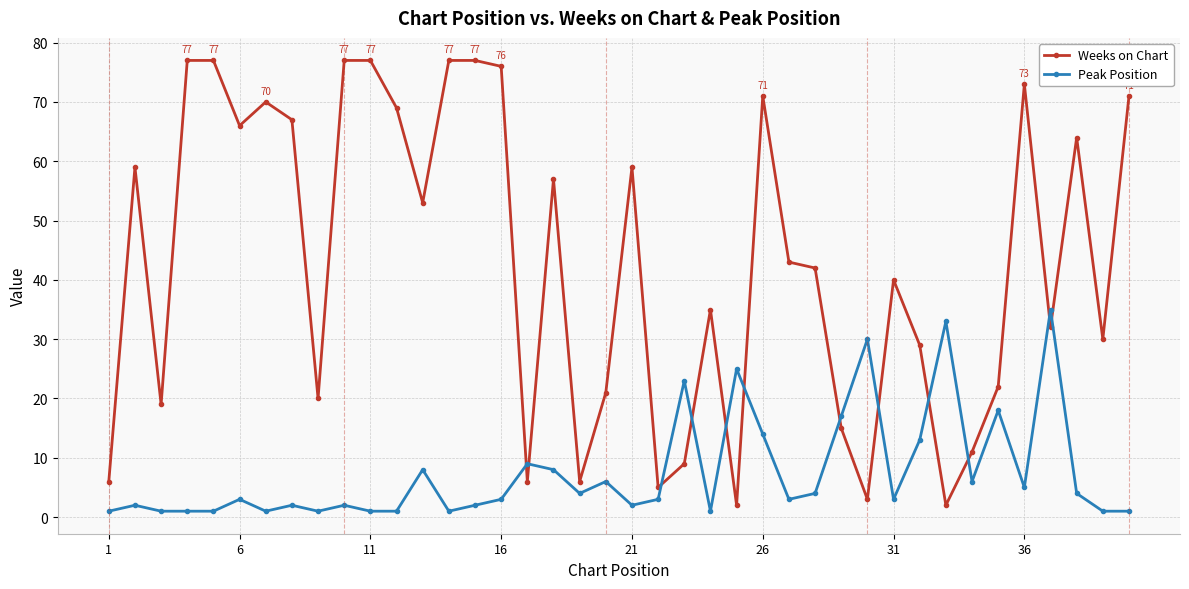

Which series has the largest range (max minus min)?

Weeks on Chart